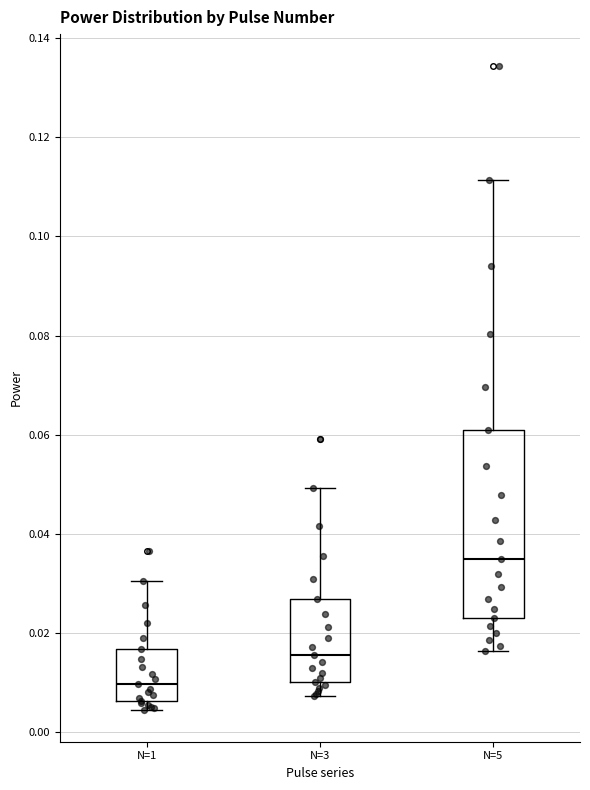

Comparing the boxes themselves (not the whiskers), which one is the tallest?

N=5